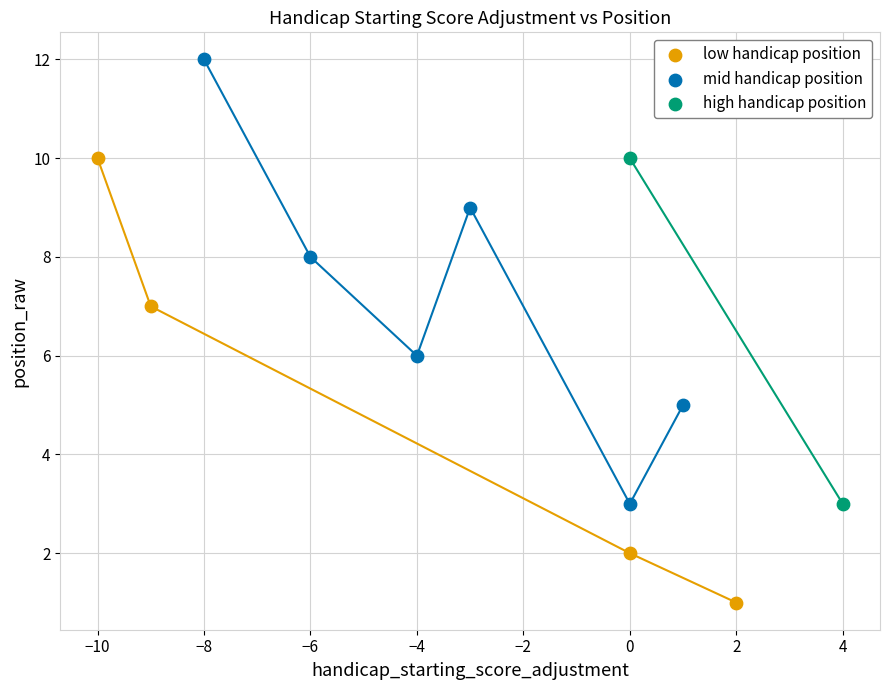

Which series reaches the maximum Y coordinate?

mid handicap position